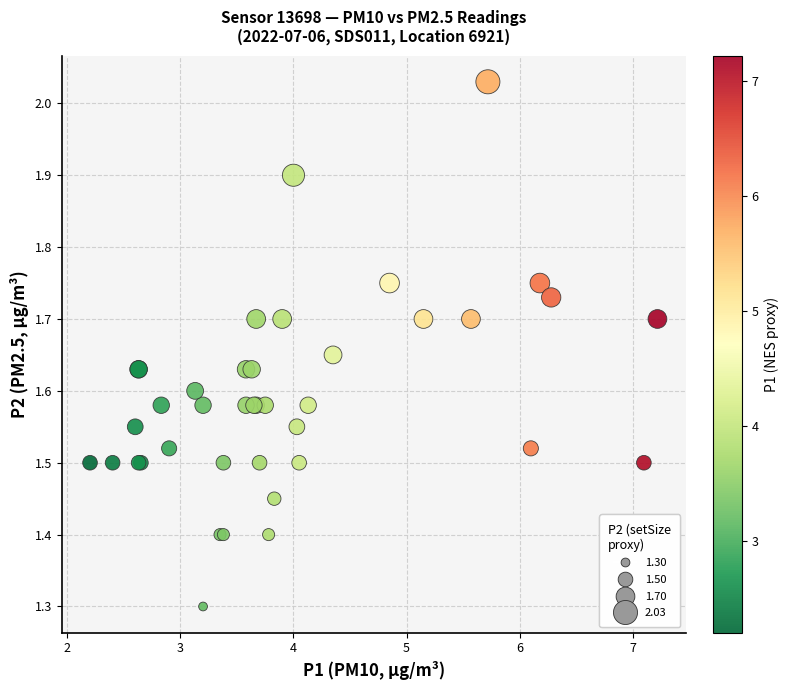

What Y value in the scatter plot is closest to 1?

1.3